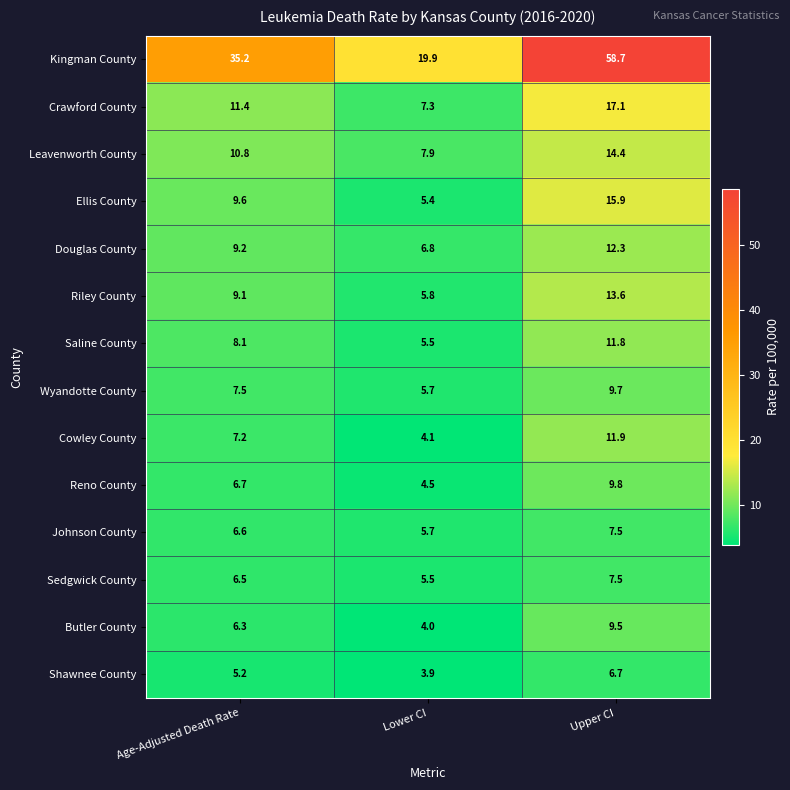

List the labels in order of Butler County value, smallest first.

Lower CI, Age-Adjusted Death Rate, Upper CI